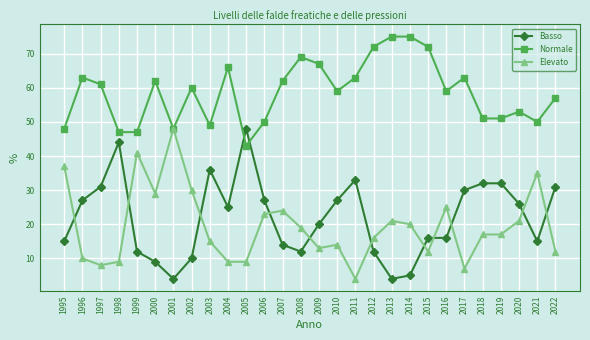

At how many categories does at least one series exceed 42?

28